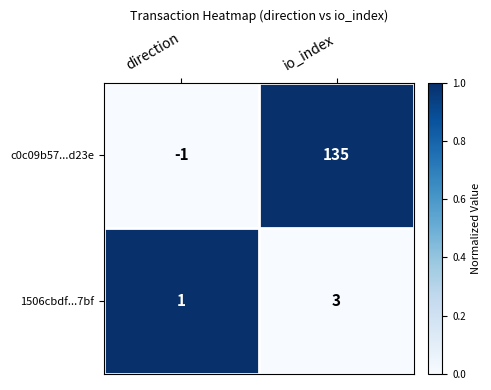

Which series has the widest spread of values?

c0c09b57...d23e